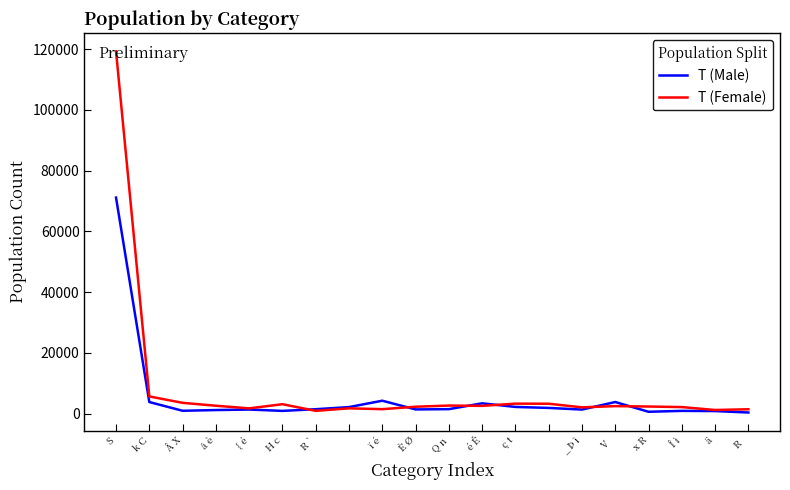

Which series has the widest spread of values?

T (Female)